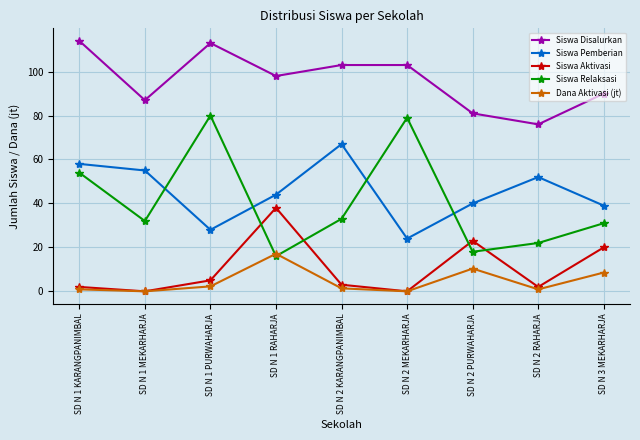

Is it true that Siswa Relaksasi equals 32.0 at SD N 1 MEKARHARJA?

True